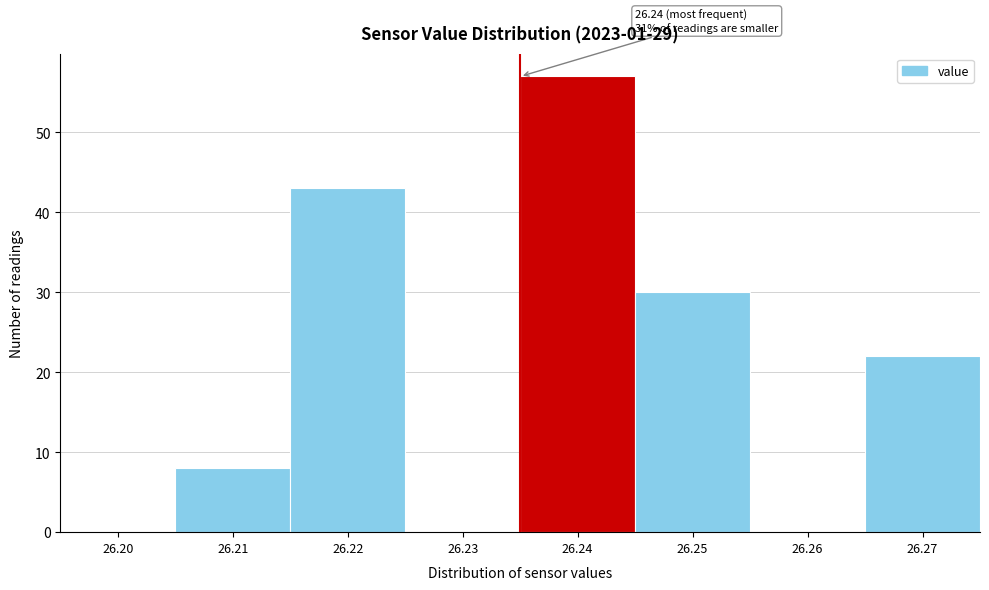

Reading right to left, list all the values displayed in this chart.

26.27=22	26.26=0	26.25=30	26.24=57	26.23=0	26.22=43	26.21=8	26.20=0